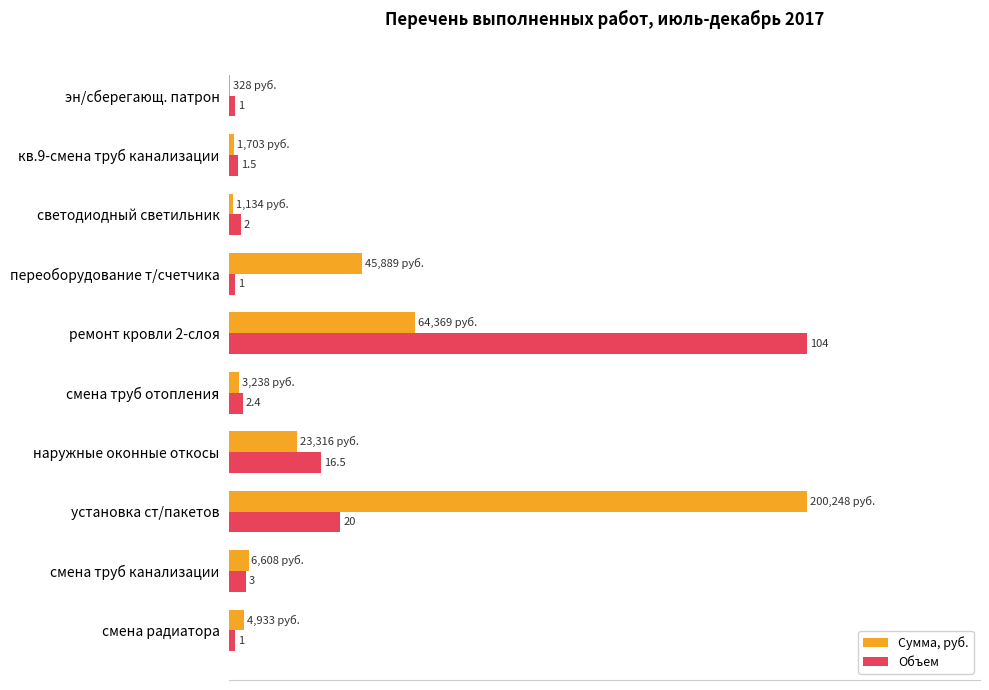

Which series has the largest range (max minus min)?

Сумма, руб.